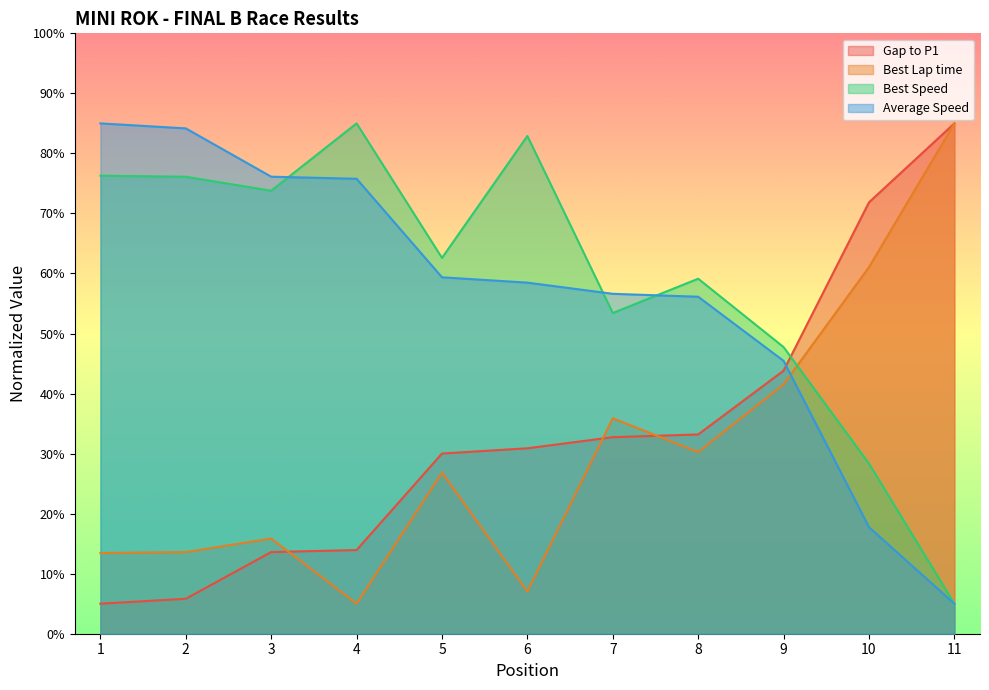

What value does the Total Time series have at 2?

5.8